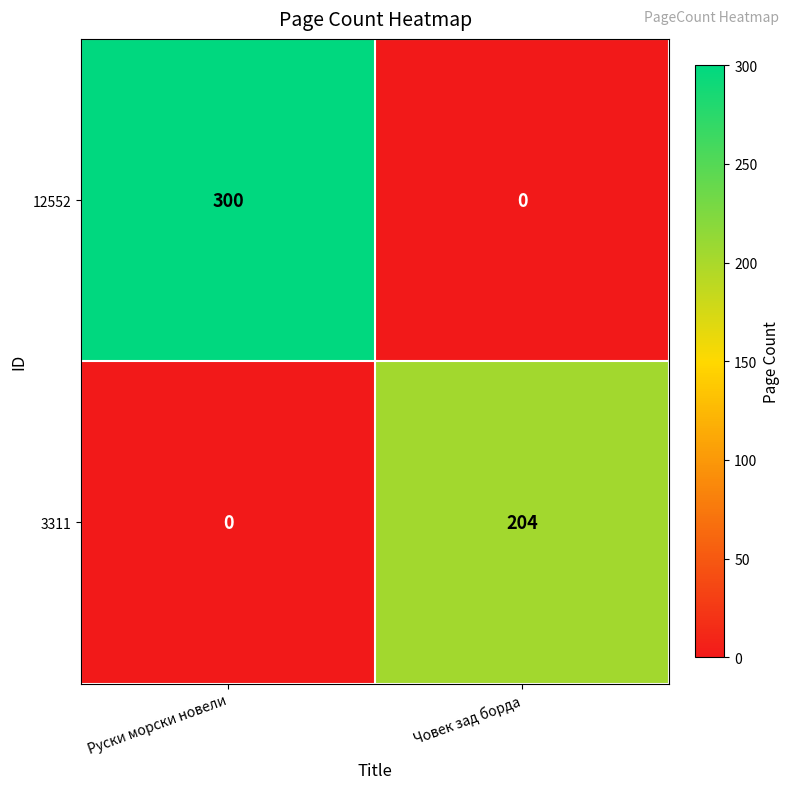

Is it true that 3311 equals 0 at Руски морски новели?

True